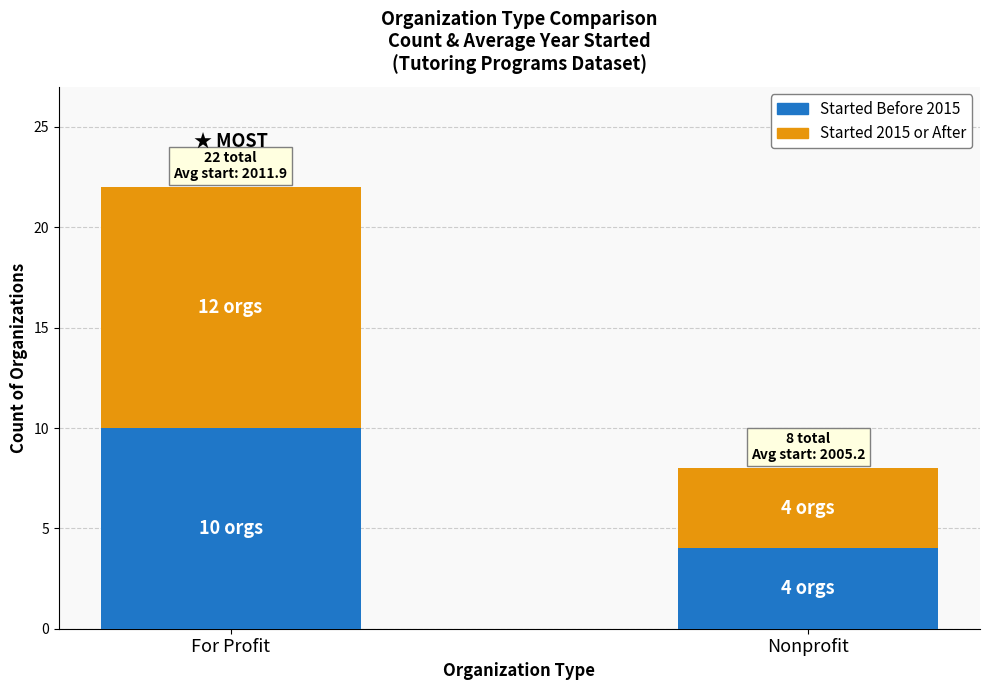

What is the sum of the Started Before 2015 values at Nonprofit and For Profit?

14